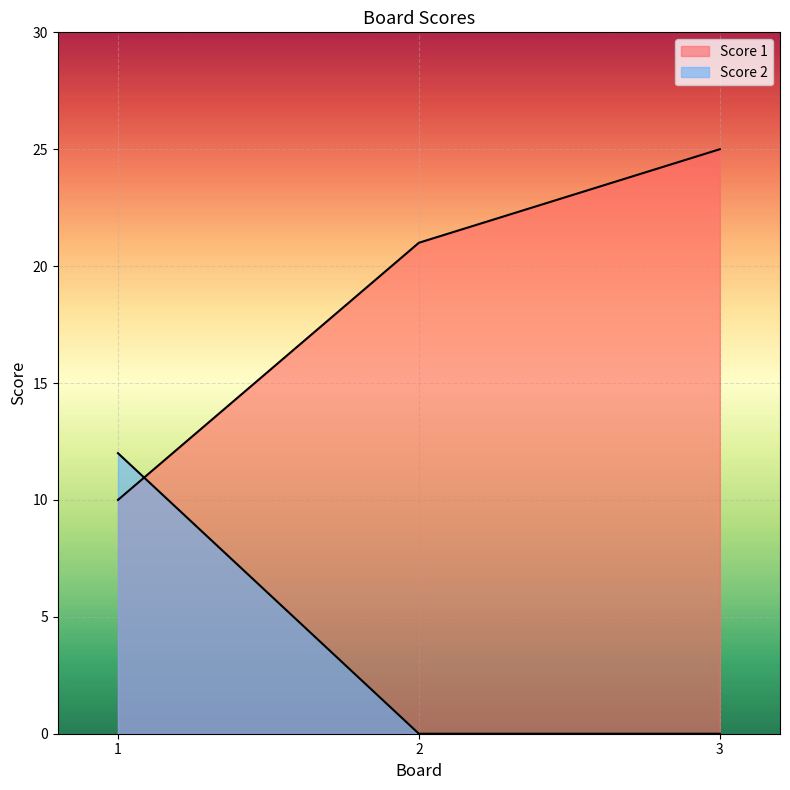

What is the average value of the Score 2 series?

4